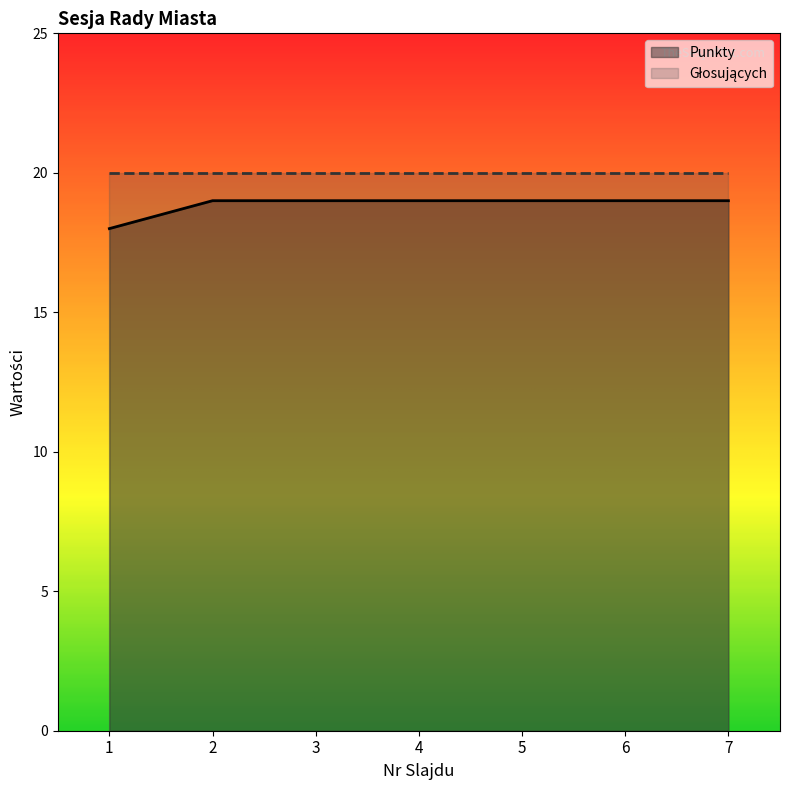

True or false: the data shows 19 at 4.

True